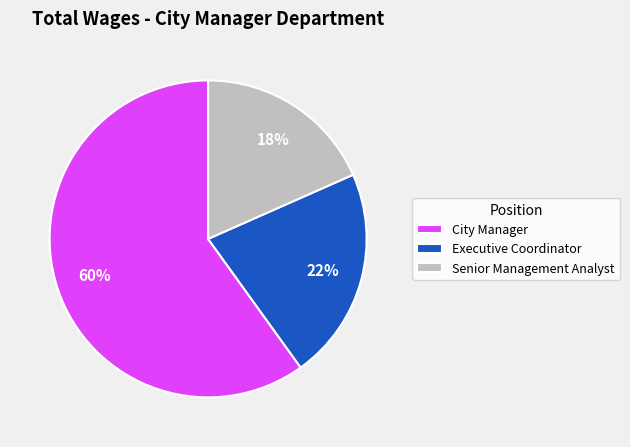

Which has a higher value, Senior Management Analyst or Executive Coordinator?

Executive Coordinator